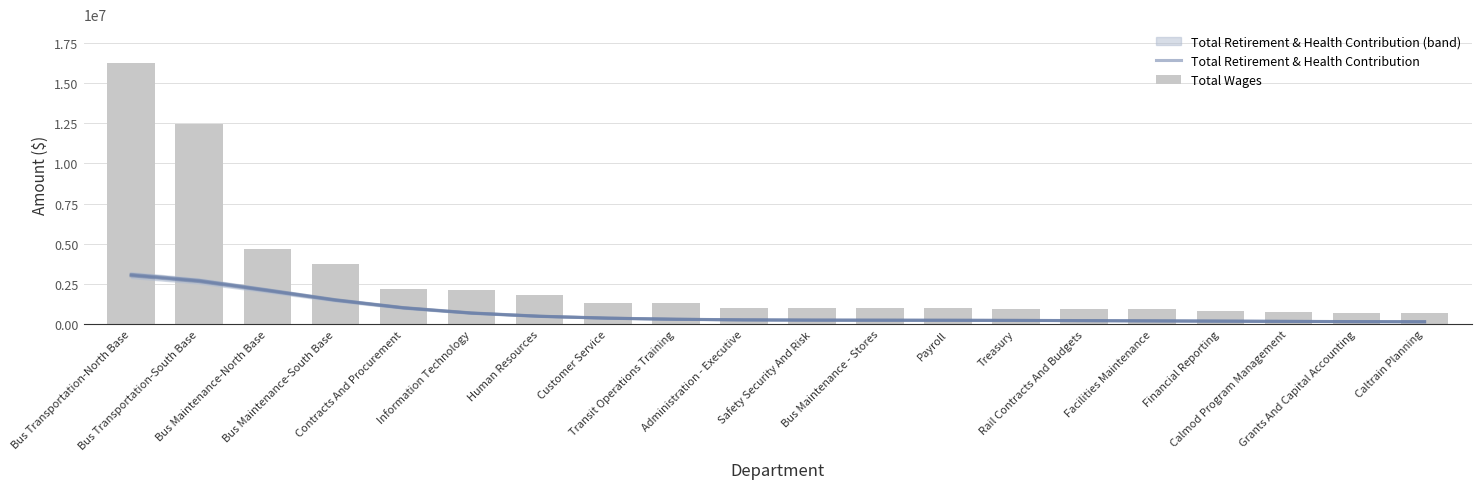

Which series has the largest range (max minus min)?

Total Wages